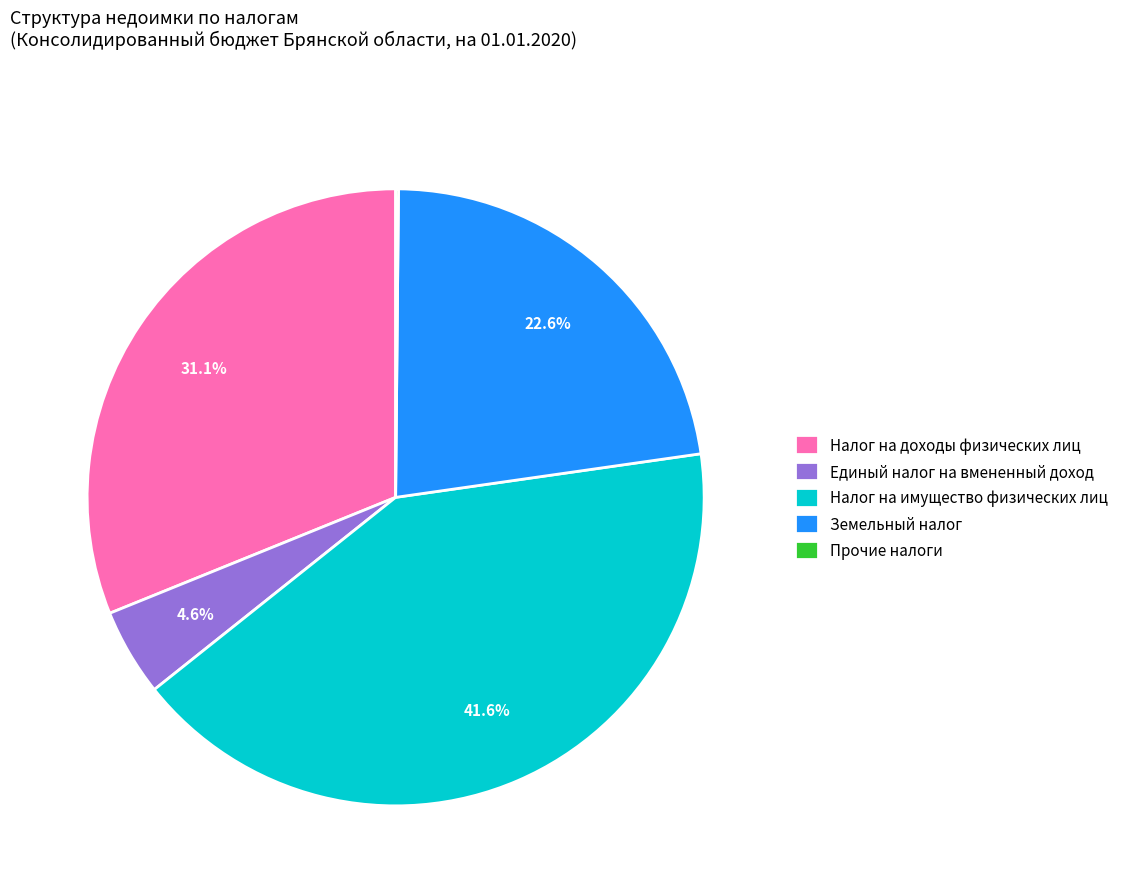

Does any single category account for the majority?

No